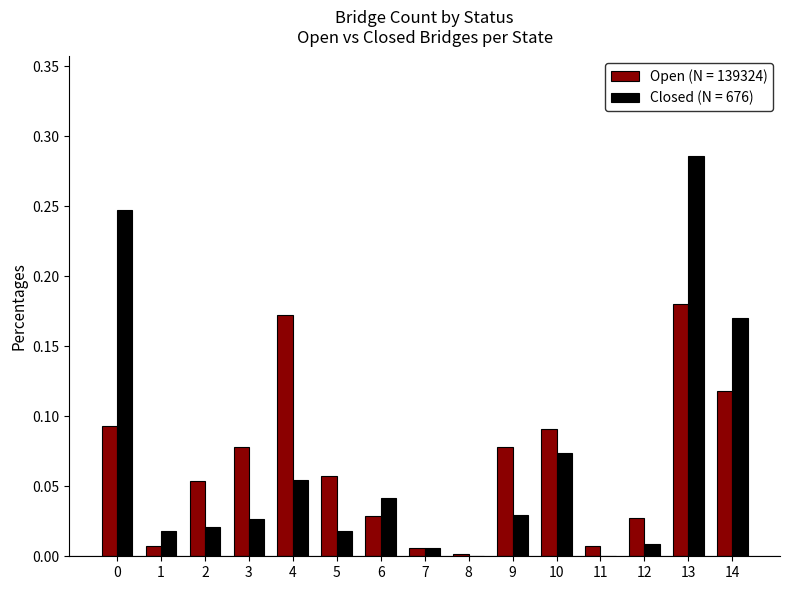

Is it true that Open (N = 139324) equals 0.0 at 8?

True